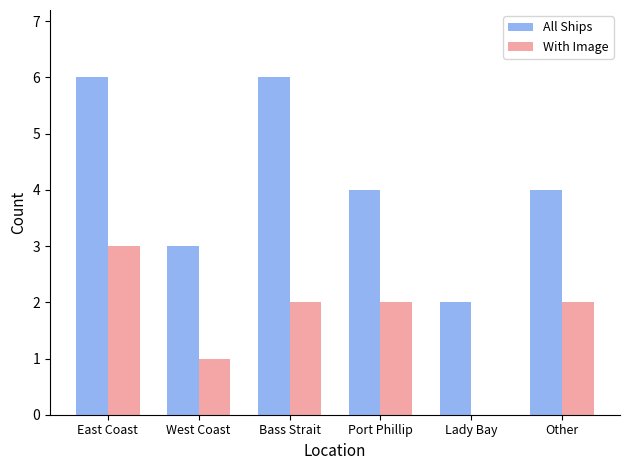

Reading right to left, transcribe all the data shown in this chart.

All Ships: 4	2	4	6	3	6
With Image: 2	0	2	2	1	3